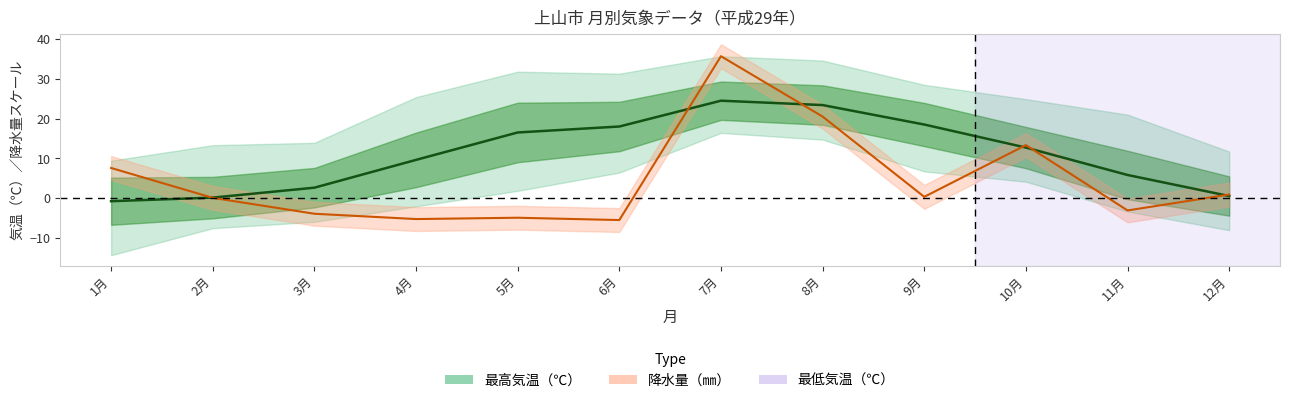

Between 7月 and 6月, which is larger?

7月